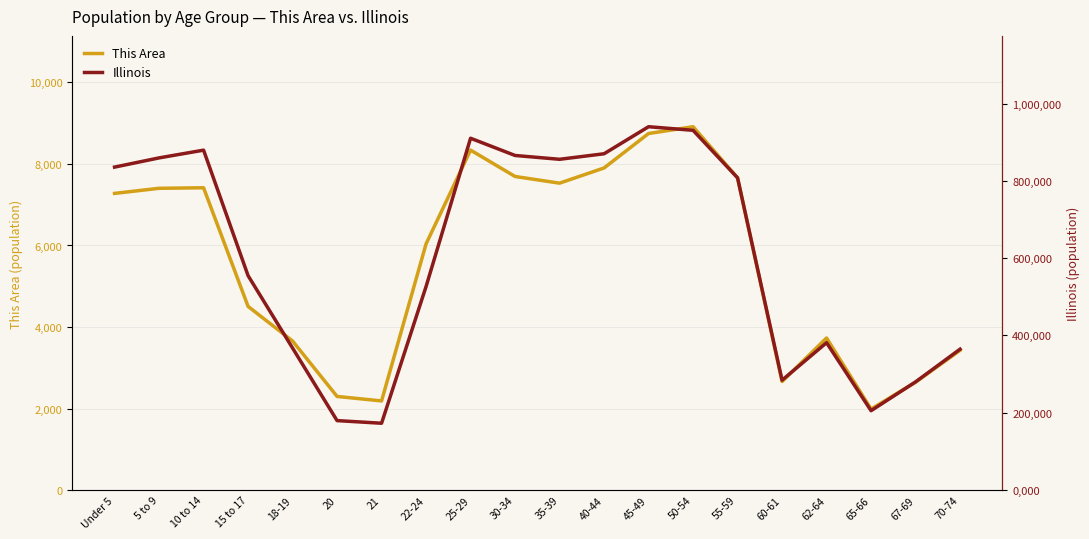

True or false: Illinois and This Area cross at least once.

False